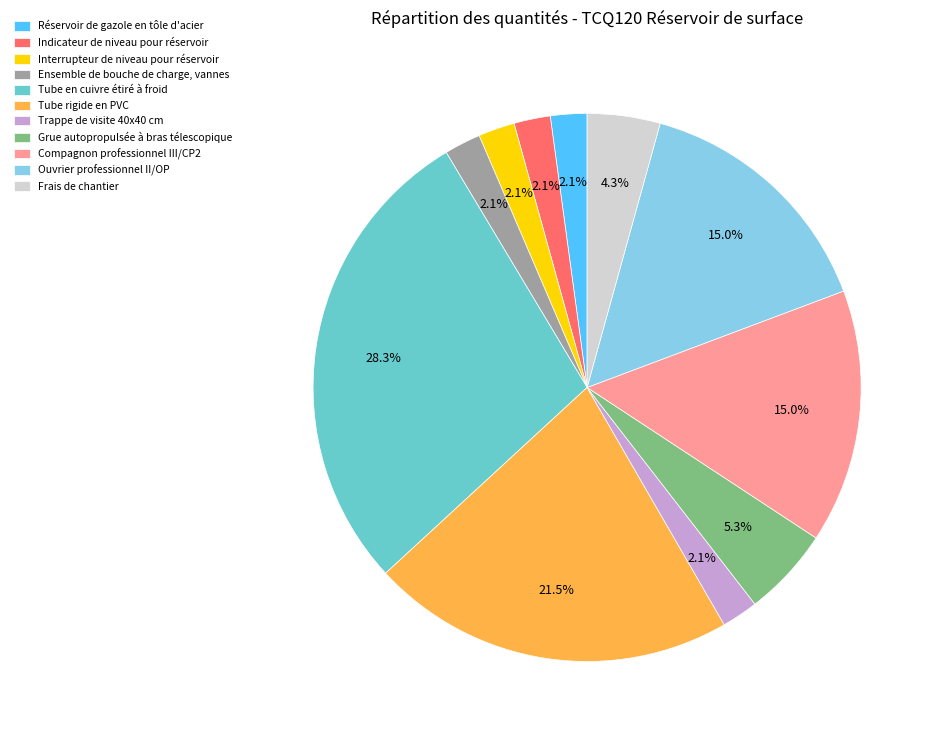

Between Trappe de visite 40x40 cm and Compagnon professionnel III/CP2, which is larger?

Compagnon professionnel III/CP2